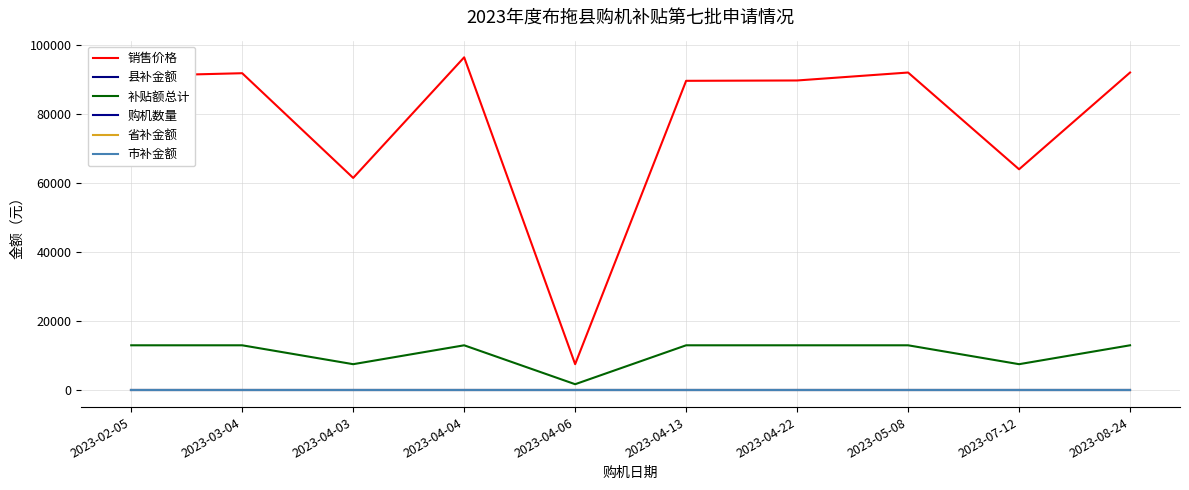

Does the chart have visible grid lines?

Yes